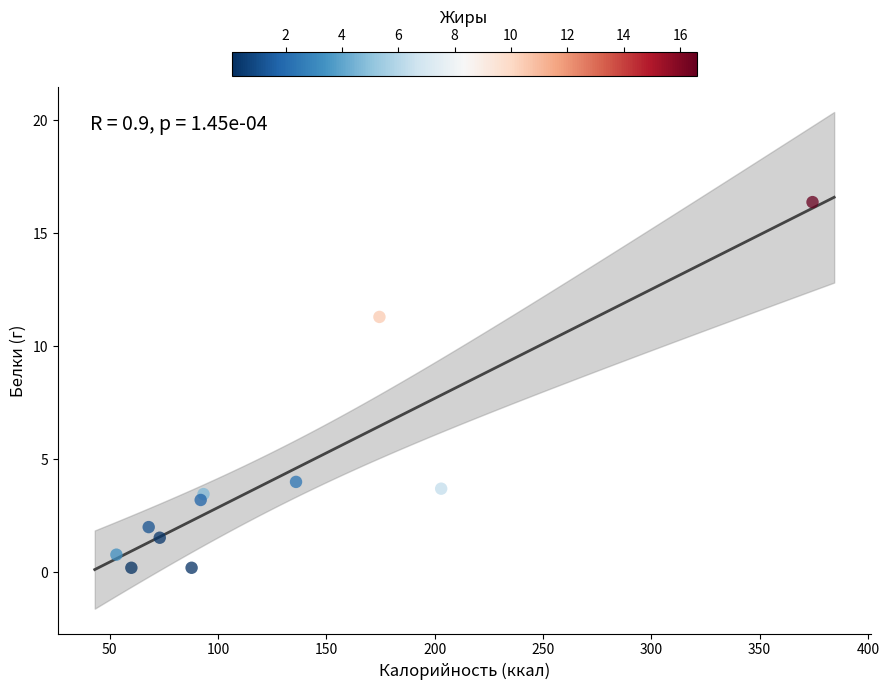

What is the average X value?

128.7